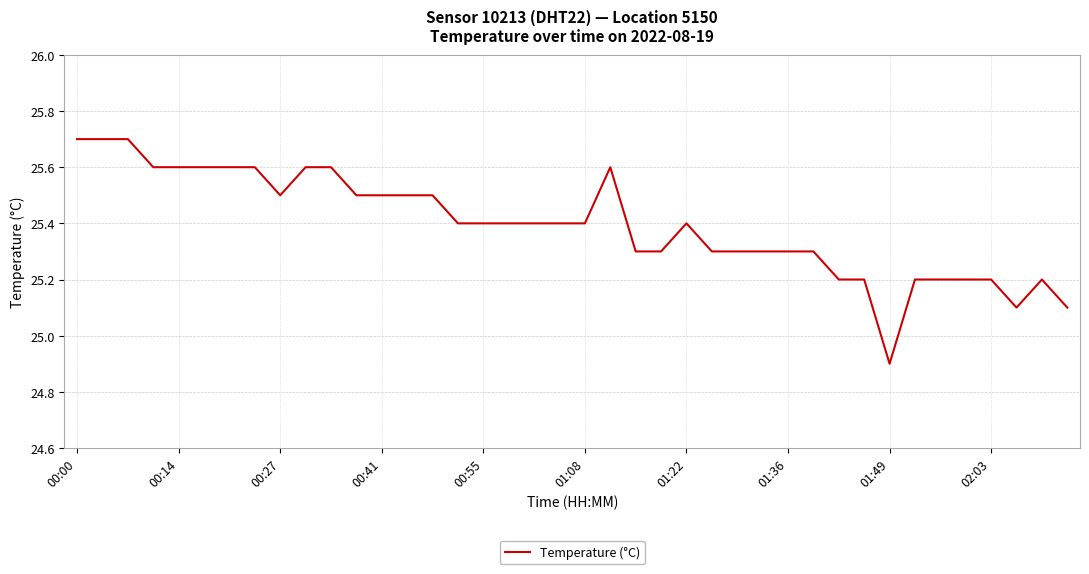

What is the minimum value shown in the chart?

24.9